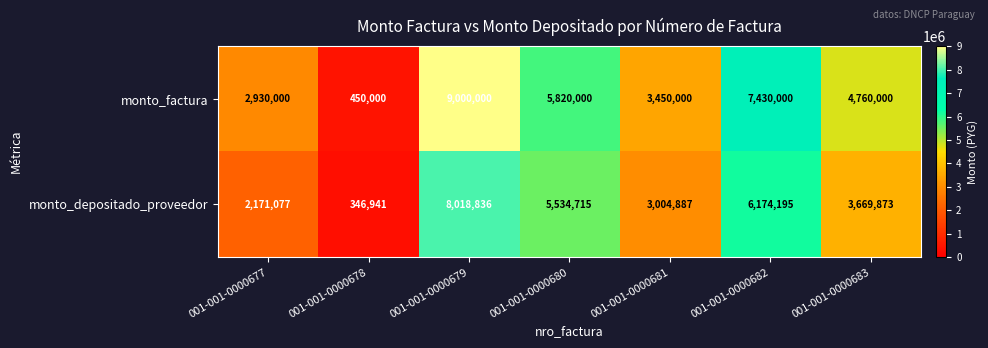

Reading right to left, extract all data points from this chart.

monto_factura: 4760000	7430000	3450000	5820000	9000000	450000	2930000
monto_depositado_proveedor: 3669873	6174195	3004887	5534715	8018836	346941	2171077